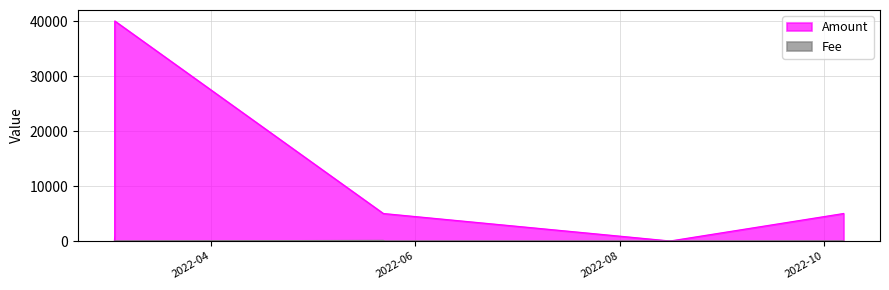

How many times do Fee and Amount cross each other?

3